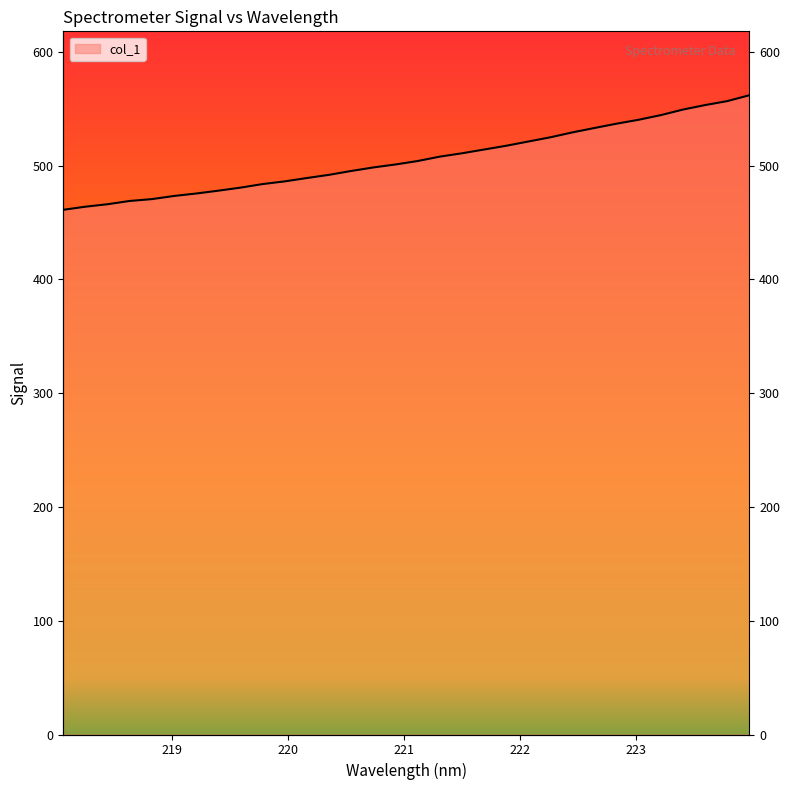

How many lines are shown in the chart?

1